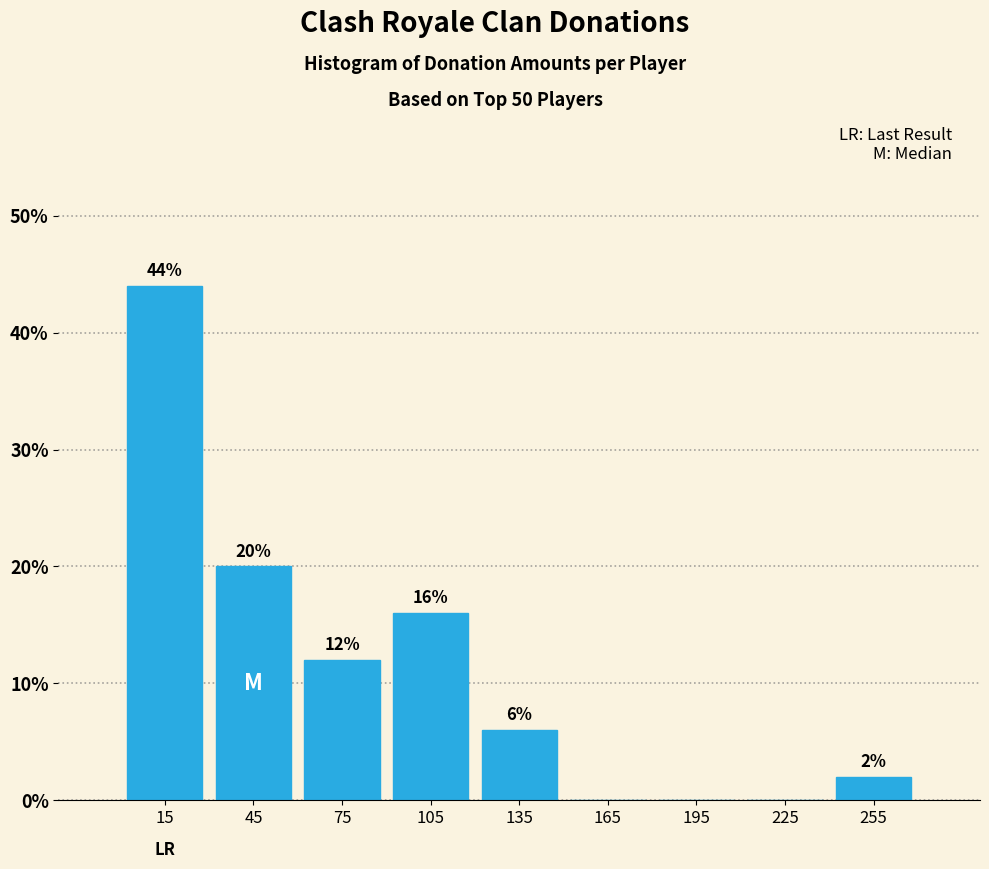

Which range on the x-axis has the tallest bar?

0 to 30